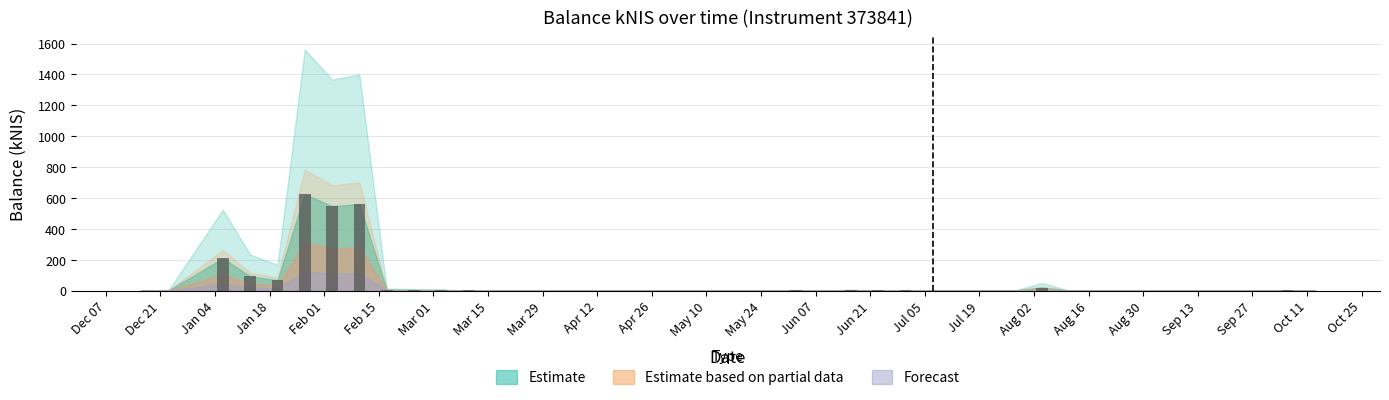

Count the number of categories in the chart.

40